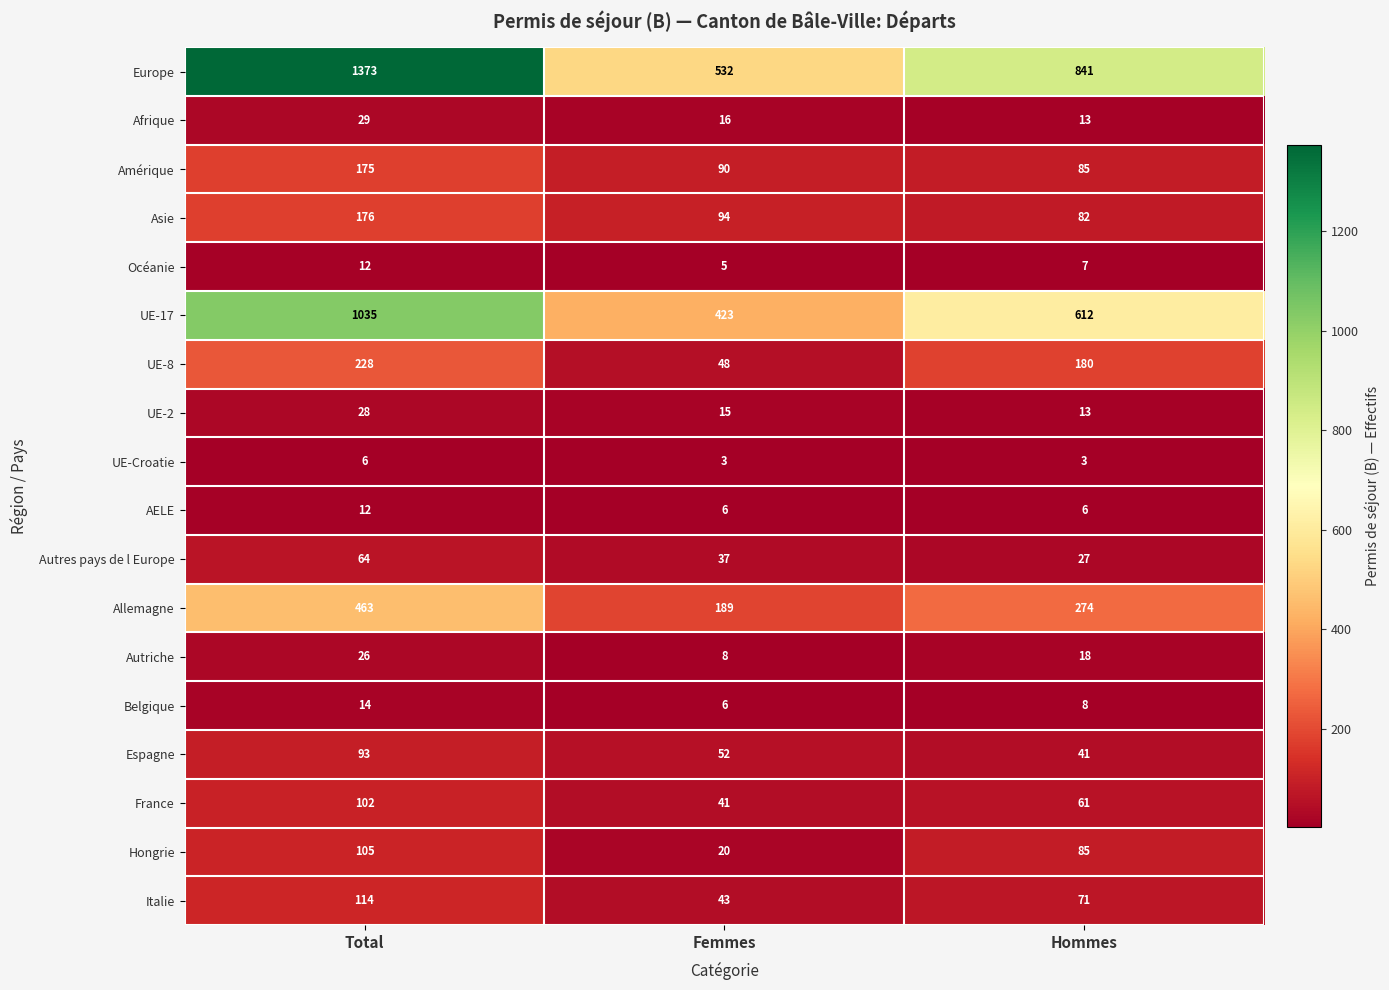

What is the difference between the maximum and minimum values in the Belgique series?

8